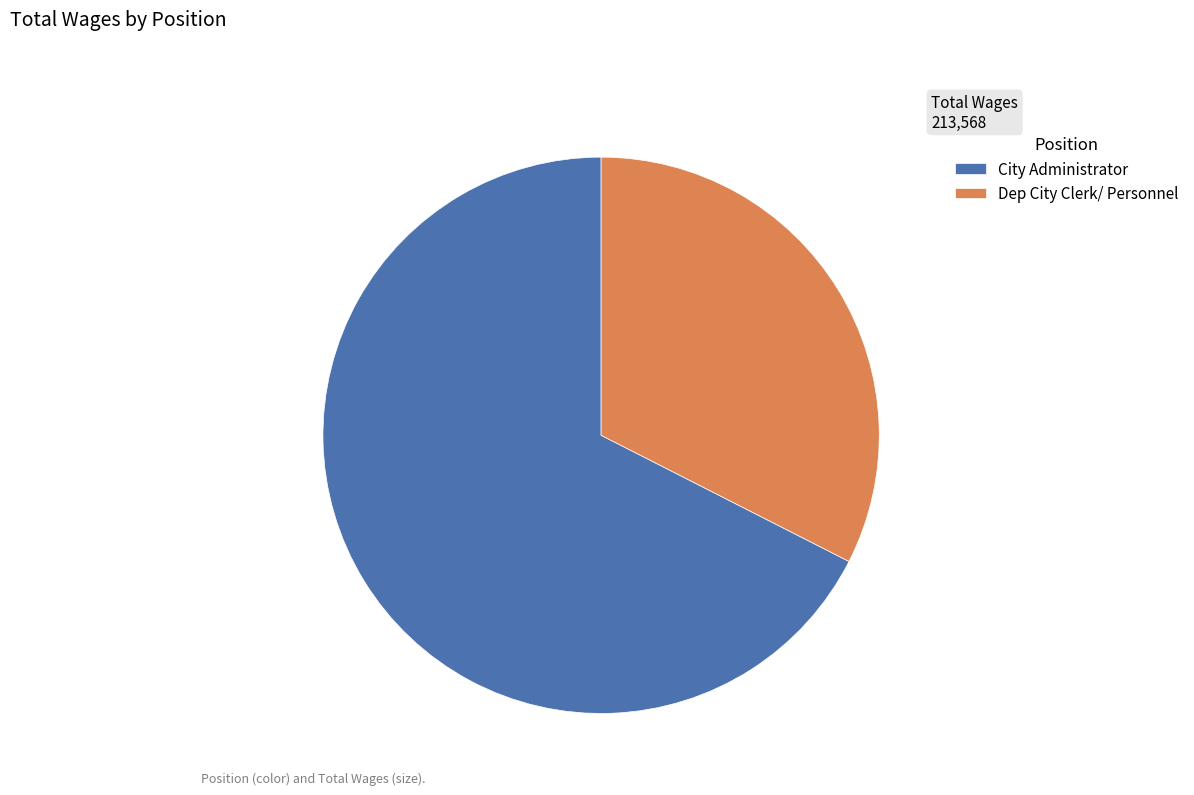

Is there a majority slice in this chart?

Yes